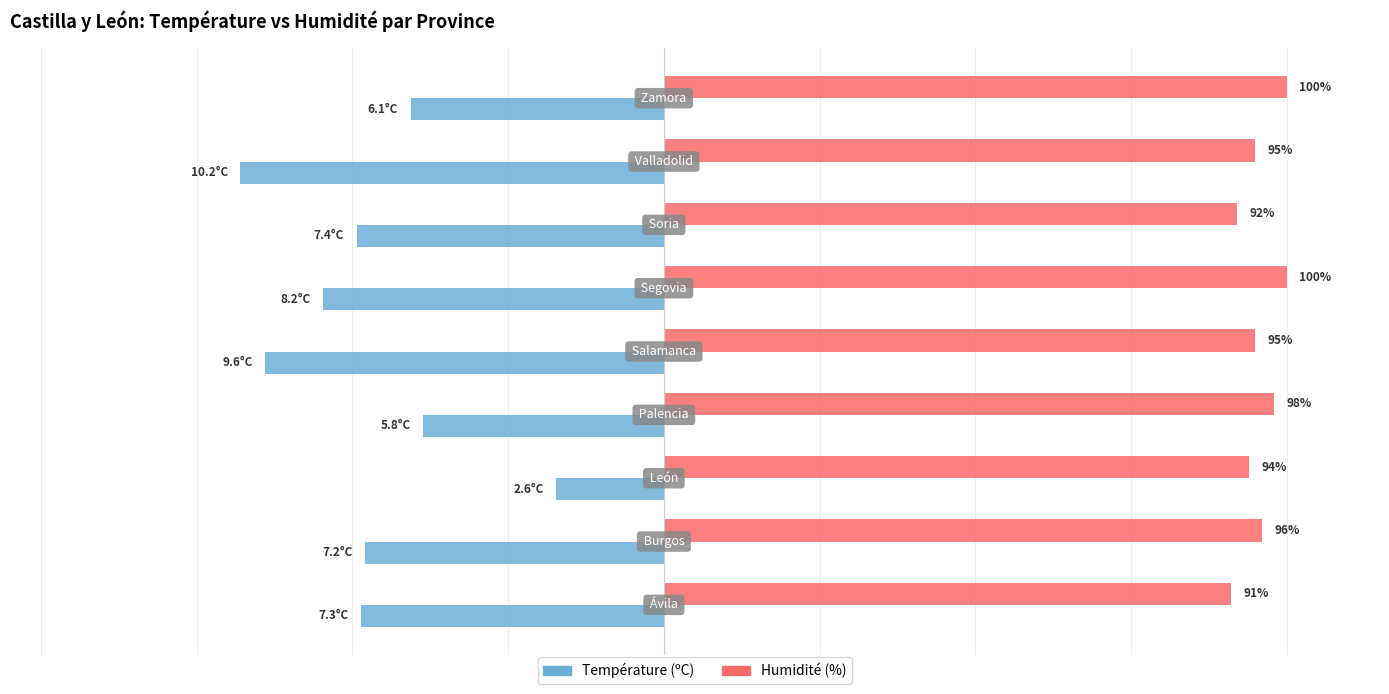

Rank the series by their maximum value, from lowest to highest.

Température (ºC), Humidité (%)